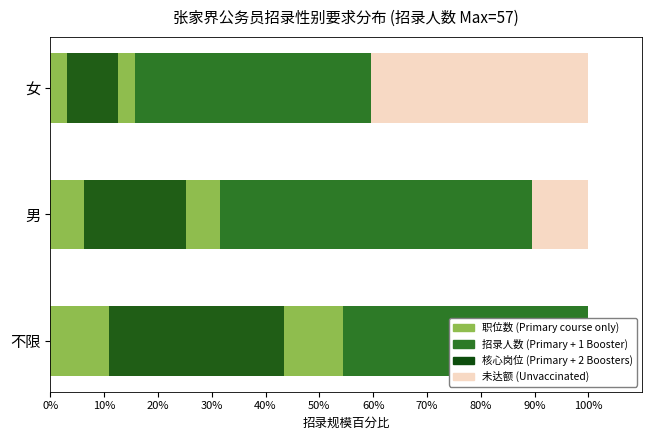

What is the total value across all series at 不限?

132.6